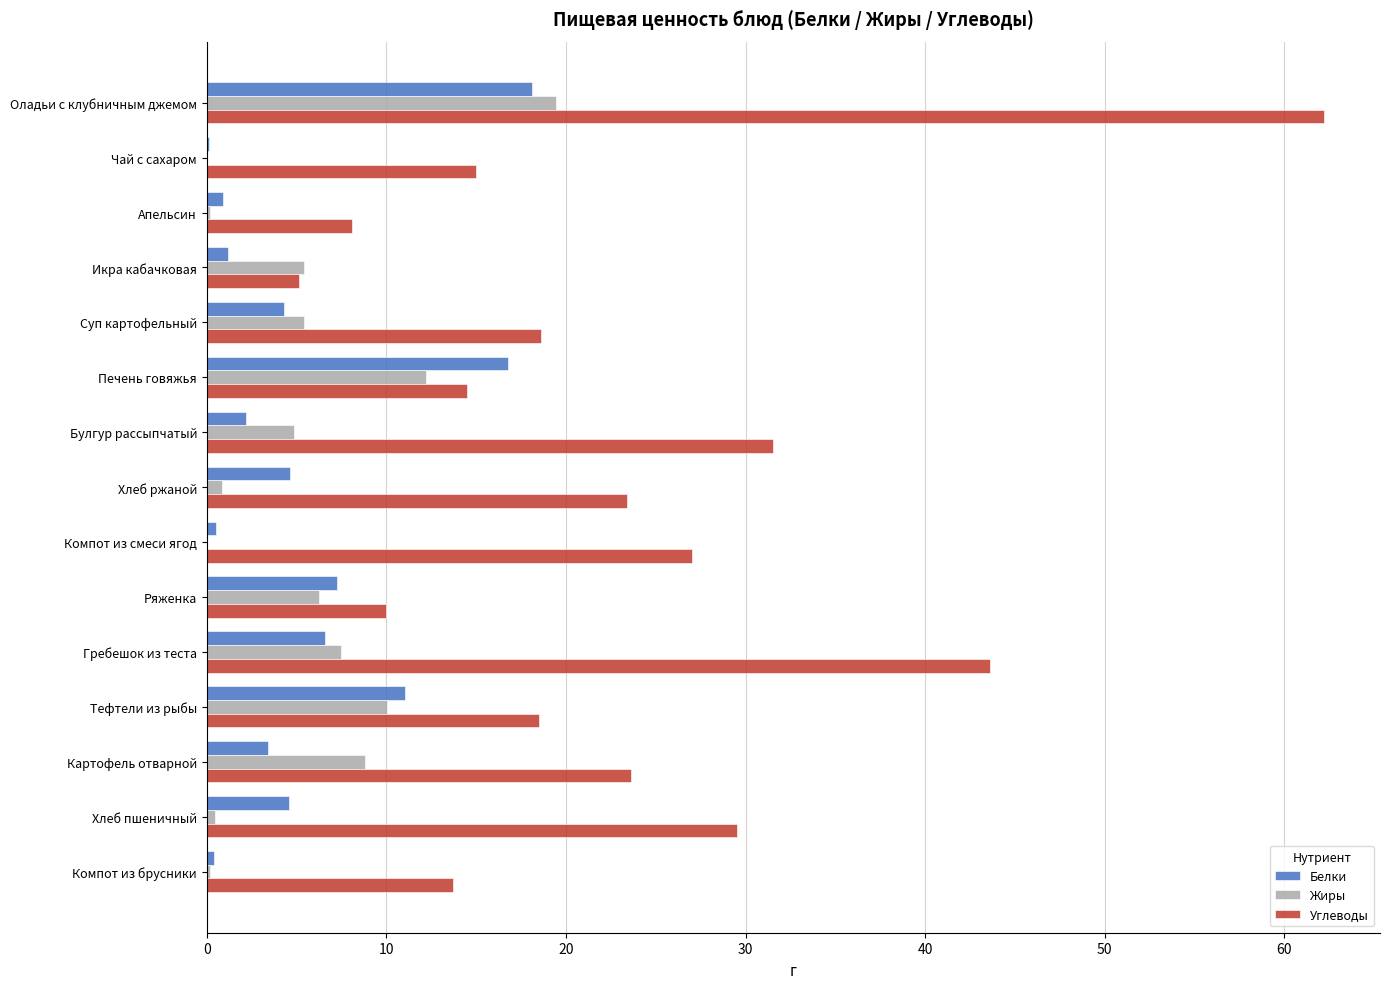

Read the Белки value at Булгур рассыпчатый.

2.2